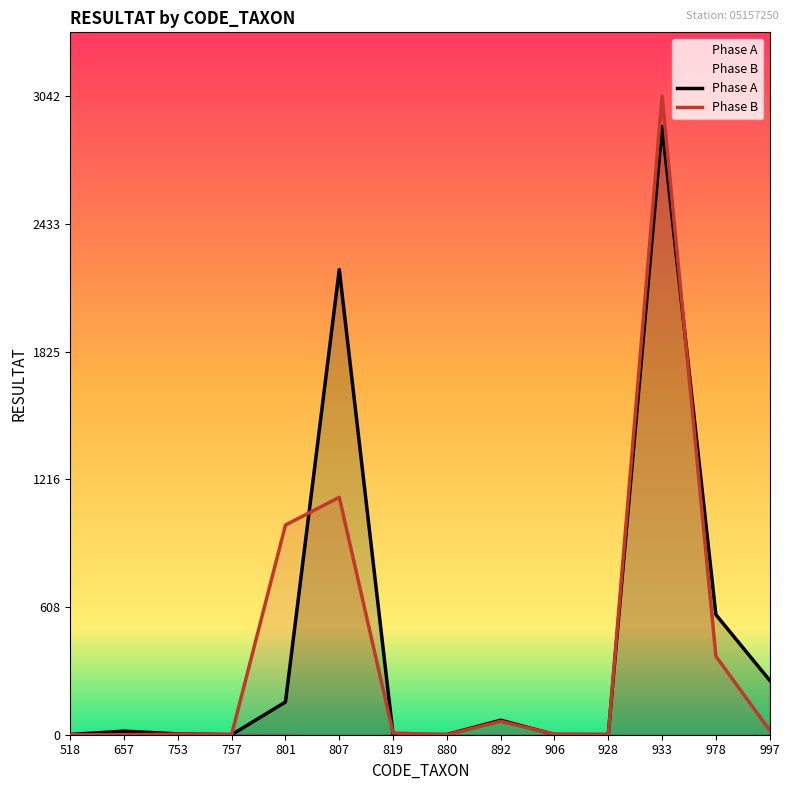

At which category does the chart reach its minimum across all series?

757